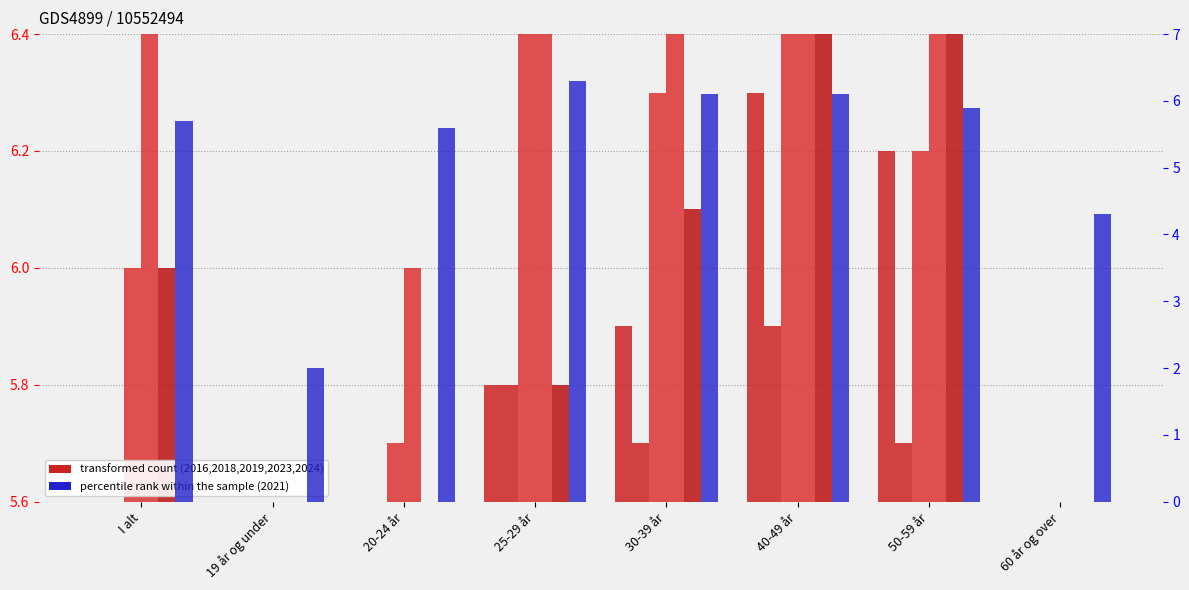

Between 60 år og over and 30-39 år, which is larger?

30-39 år